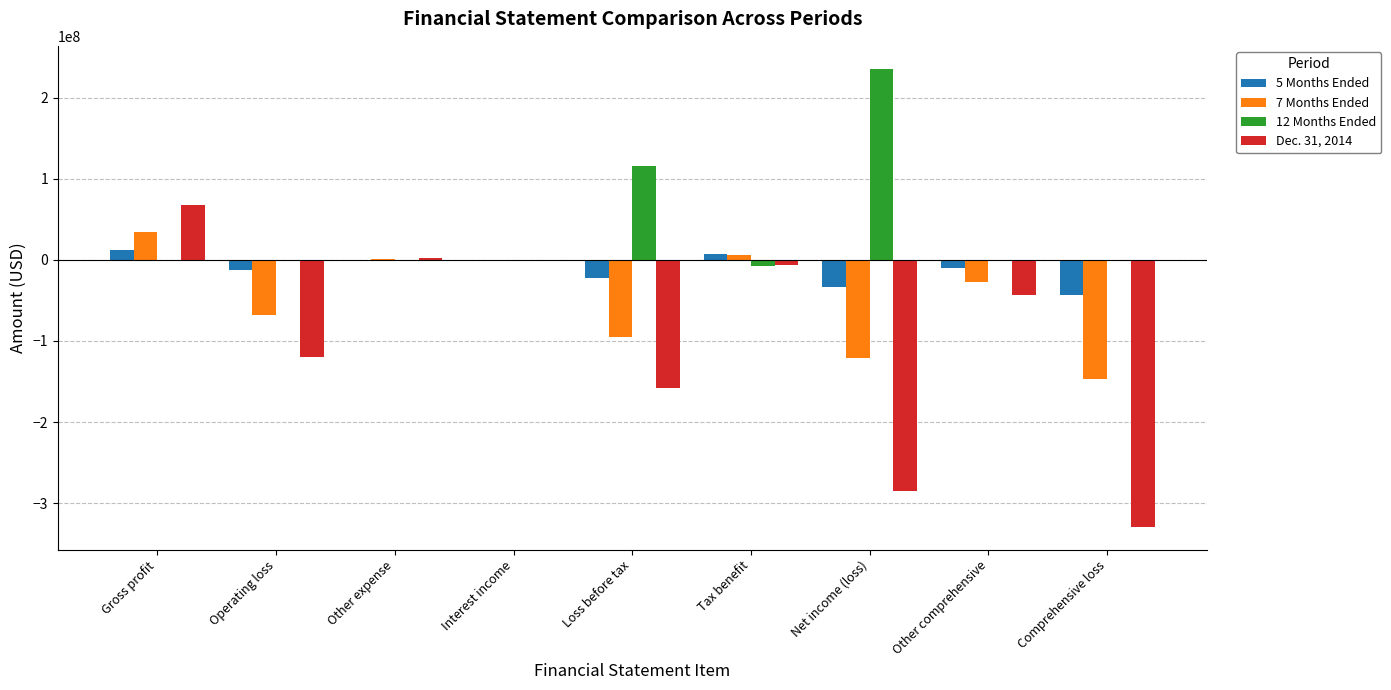

The Dec. 31, 2014 series shows -329276000 at Comprehensive loss. True or false?

True